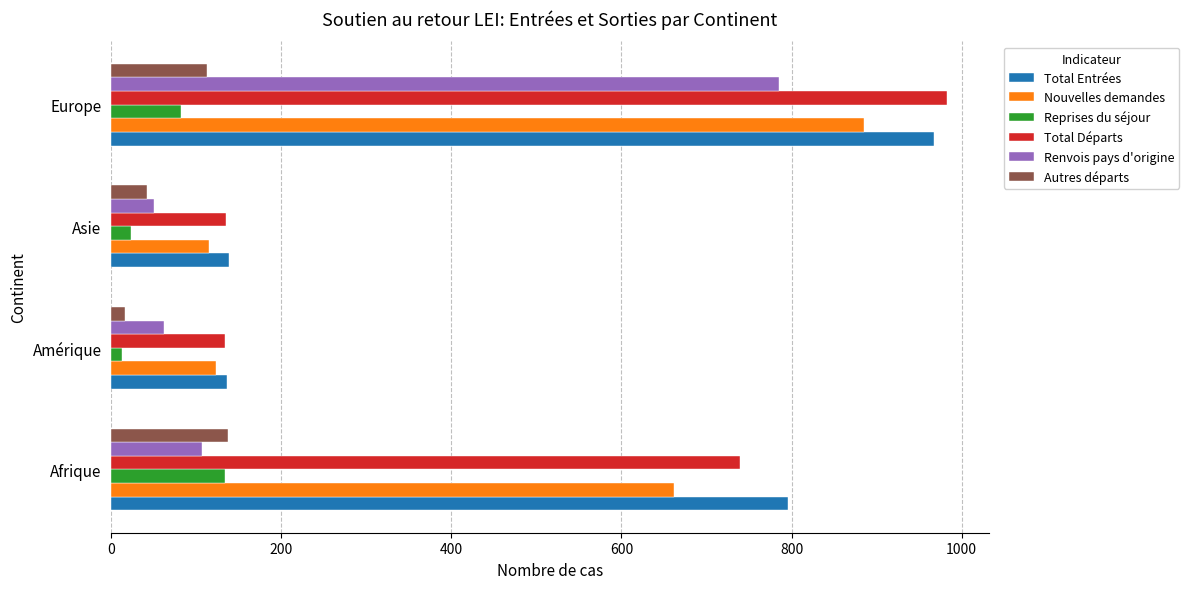

Which series has the largest range (max minus min)?

Total Départs